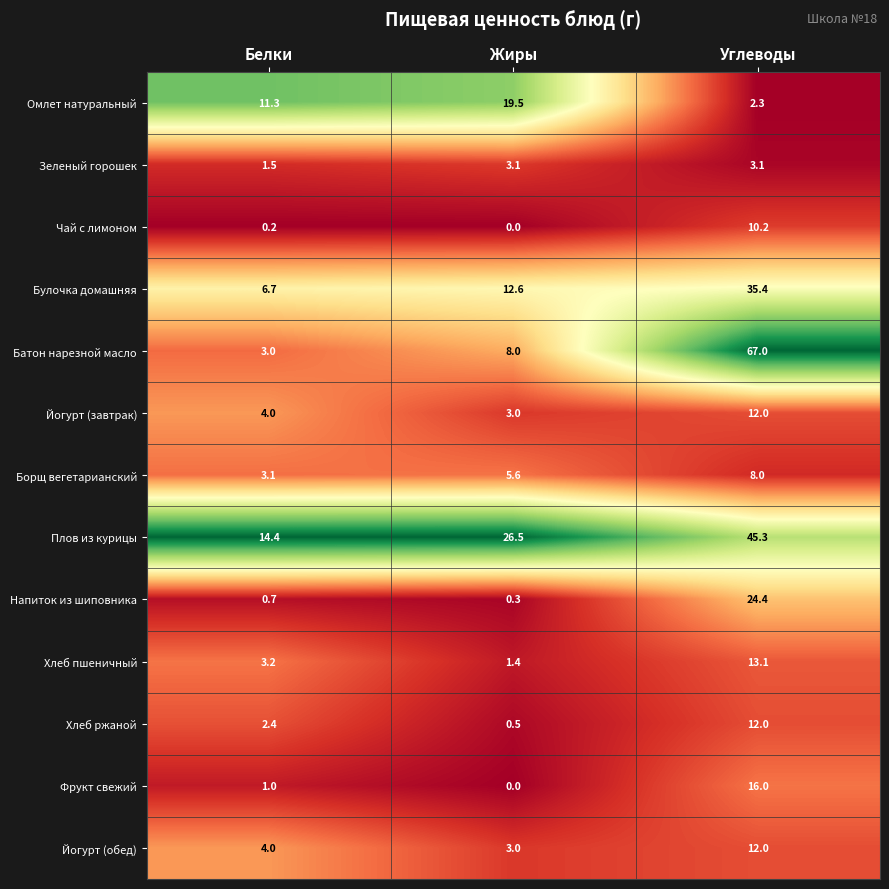

List the labels in order of Хлеб ржаной value, largest first.

Углеводы, Белки, Жиры